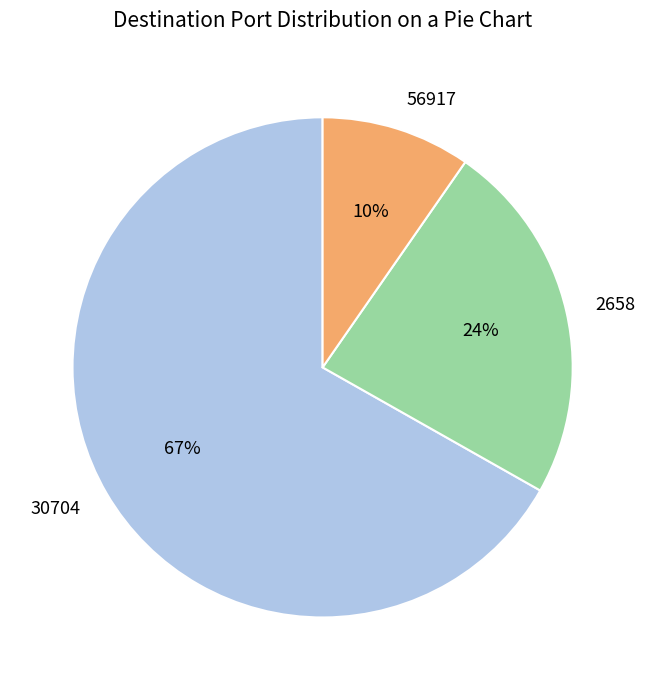

Rank the categories by value from highest to lowest.

30704, 2658, 56917